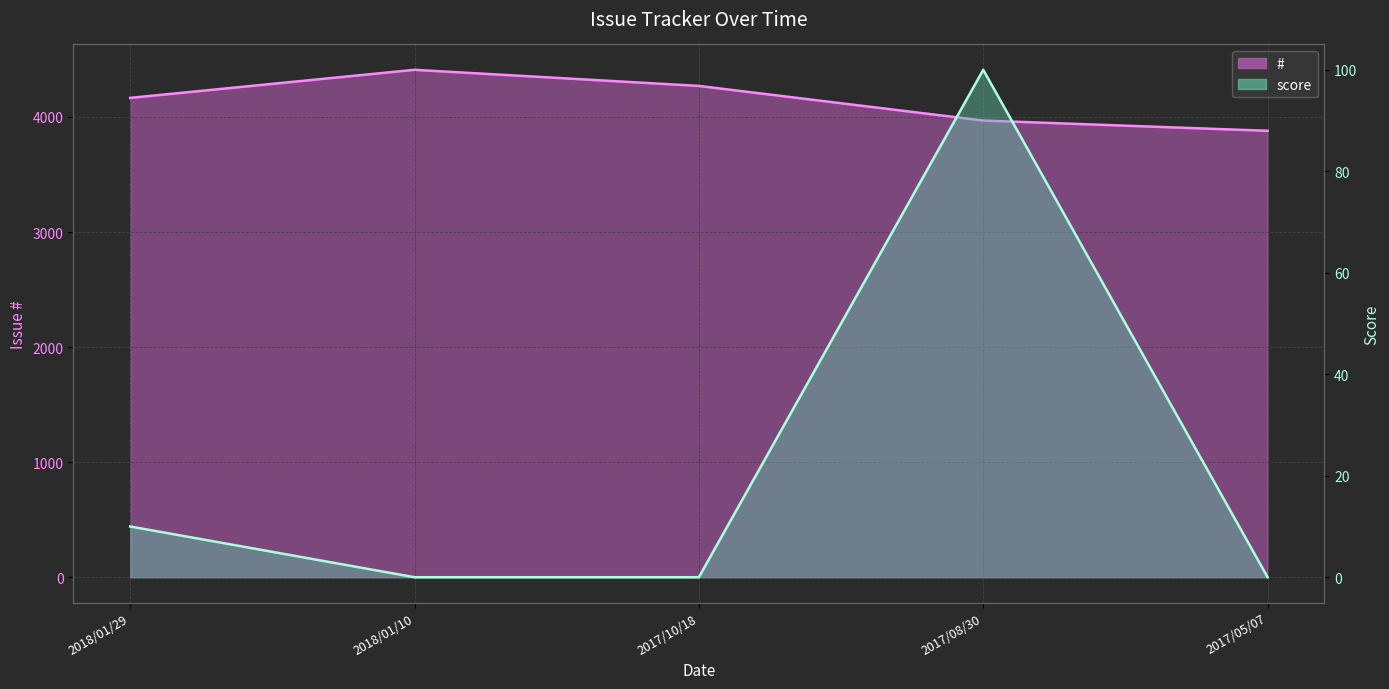

Is it true that score (line) equals 0 at 2018/01/10?

True